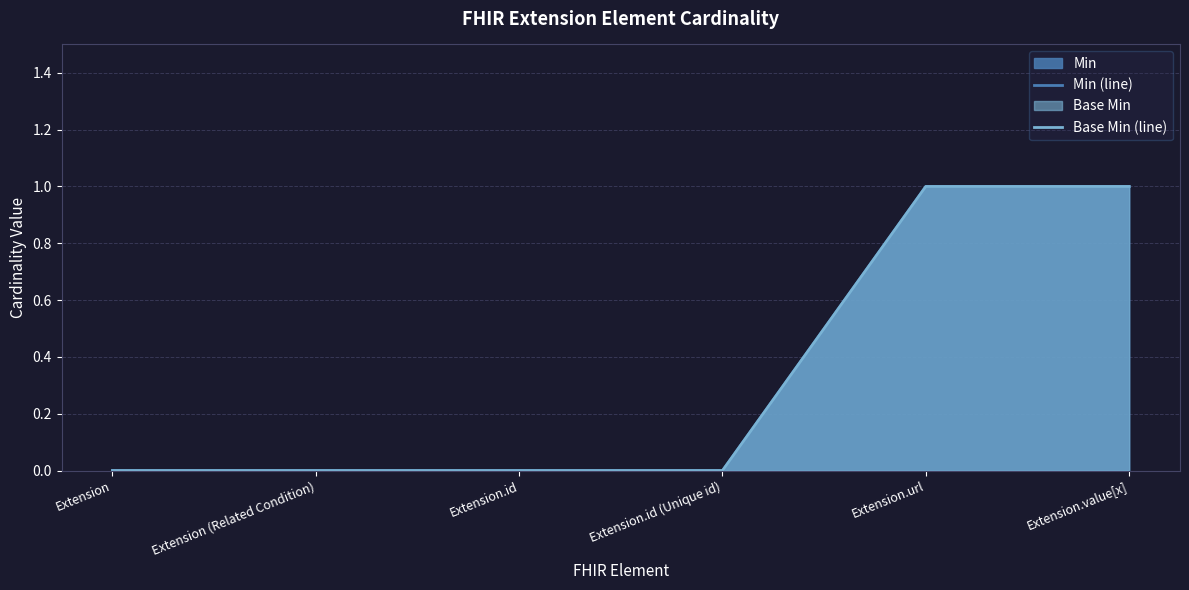

The Min (line) series shows 2 at Extension.value[x]. True or false?

False